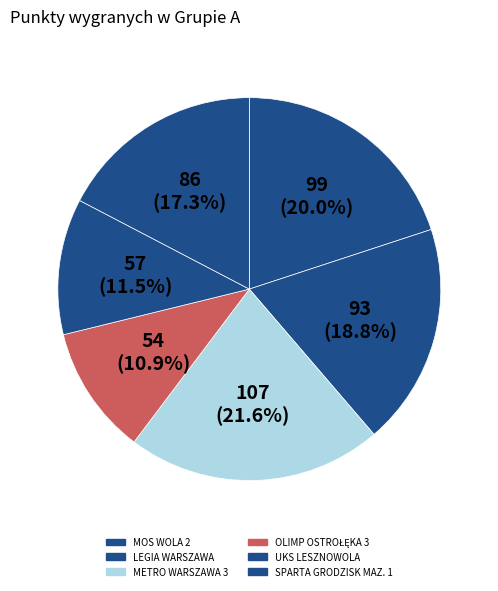

Does any single category account for the majority?

No